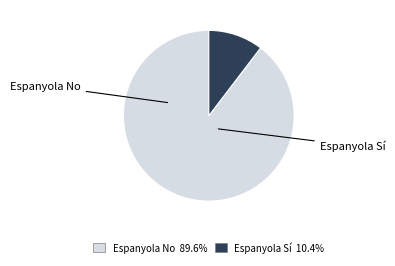

Is there any slice that represents more than half of the pie?

Yes